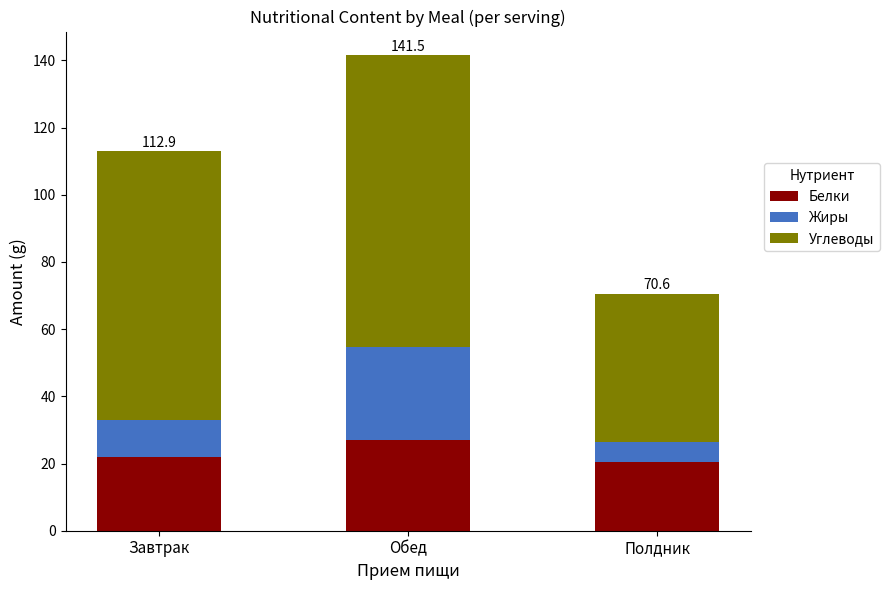

At which category is the sum across all series the highest?

Обед